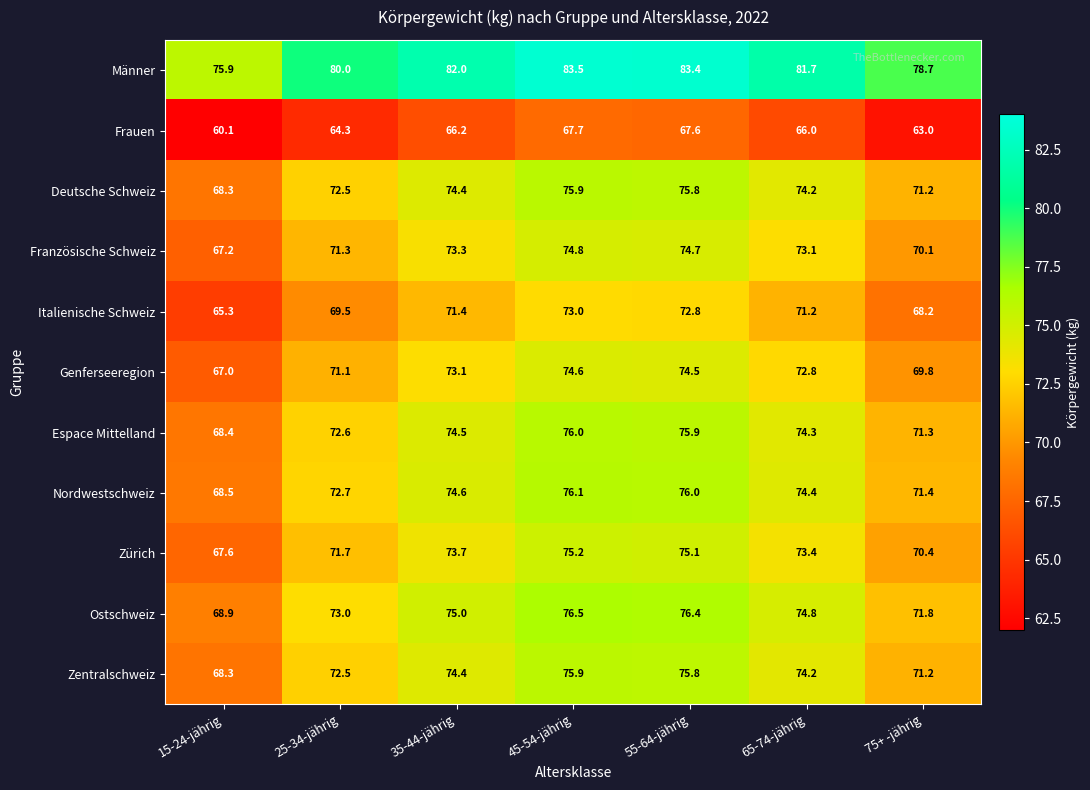

List the labels in order of Zürich value, smallest first.

15-24-jährig, 75+ -jährig, 25-34-jährig, 65-74-jährig, 35-44-jährig, 55-64-jährig, 45-54-jährig